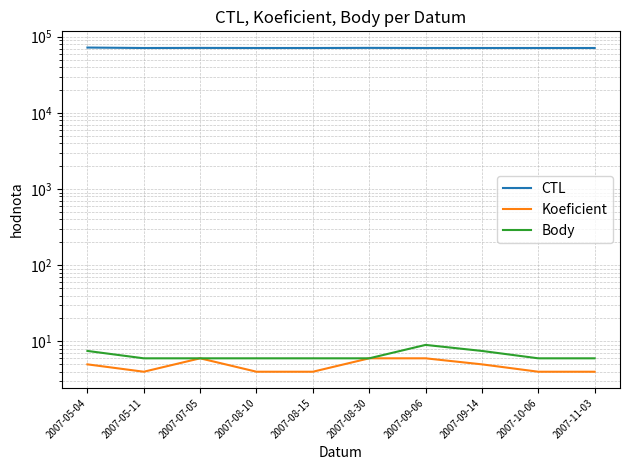

Reading left to right, list all the values displayed in this chart.

CTL: 2007-05-04=72106.0	2007-05-11=71122.0	2007-07-05=71316.0	2007-08-10=71124.0	2007-08-15=71123.0	2007-08-30=71381.0	2007-09-06=71125.0	2007-09-14=71114.0	2007-10-06=71126.0	2007-11-03=71120.0
Koeficient: 2007-05-04=5.0	2007-05-11=4.0	2007-07-05=6.0	2007-08-10=4.0	2007-08-15=4.0	2007-08-30=6.0	2007-09-06=6.0	2007-09-14=5.0	2007-10-06=4.0	2007-11-03=4.0
Body: 2007-05-04=7.5	2007-05-11=6.0	2007-07-05=6.0	2007-08-10=6.0	2007-08-15=6.0	2007-08-30=6.0	2007-09-06=9.0	2007-09-14=7.5	2007-10-06=6.0	2007-11-03=6.0